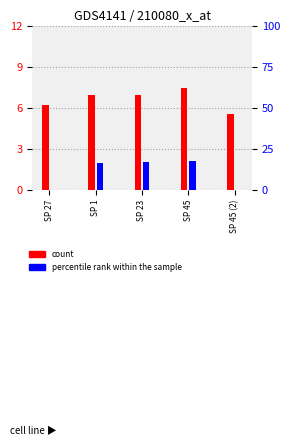

Is it true that percentile rank within the sample equals 1.2 at SP 27?

False